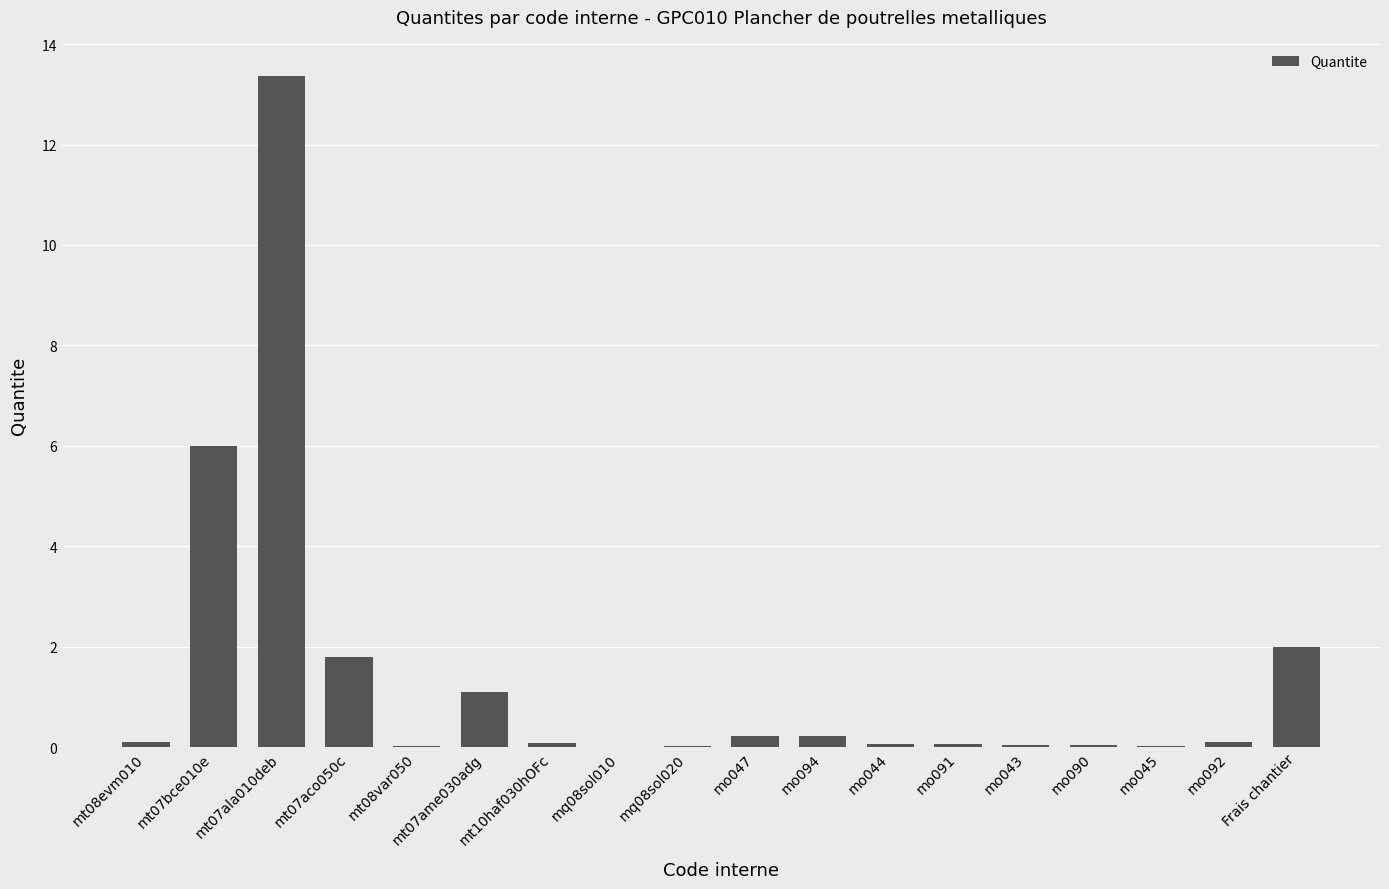

What is the average value?

1.4